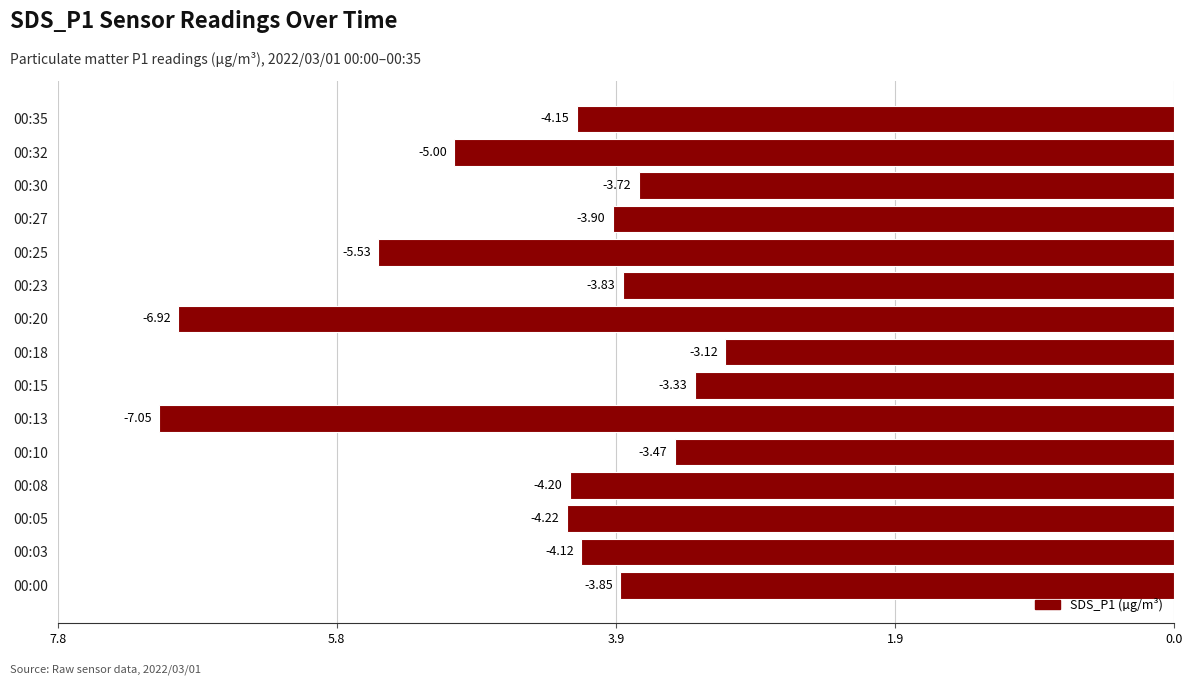

Does the chart contain any negative values?

Yes